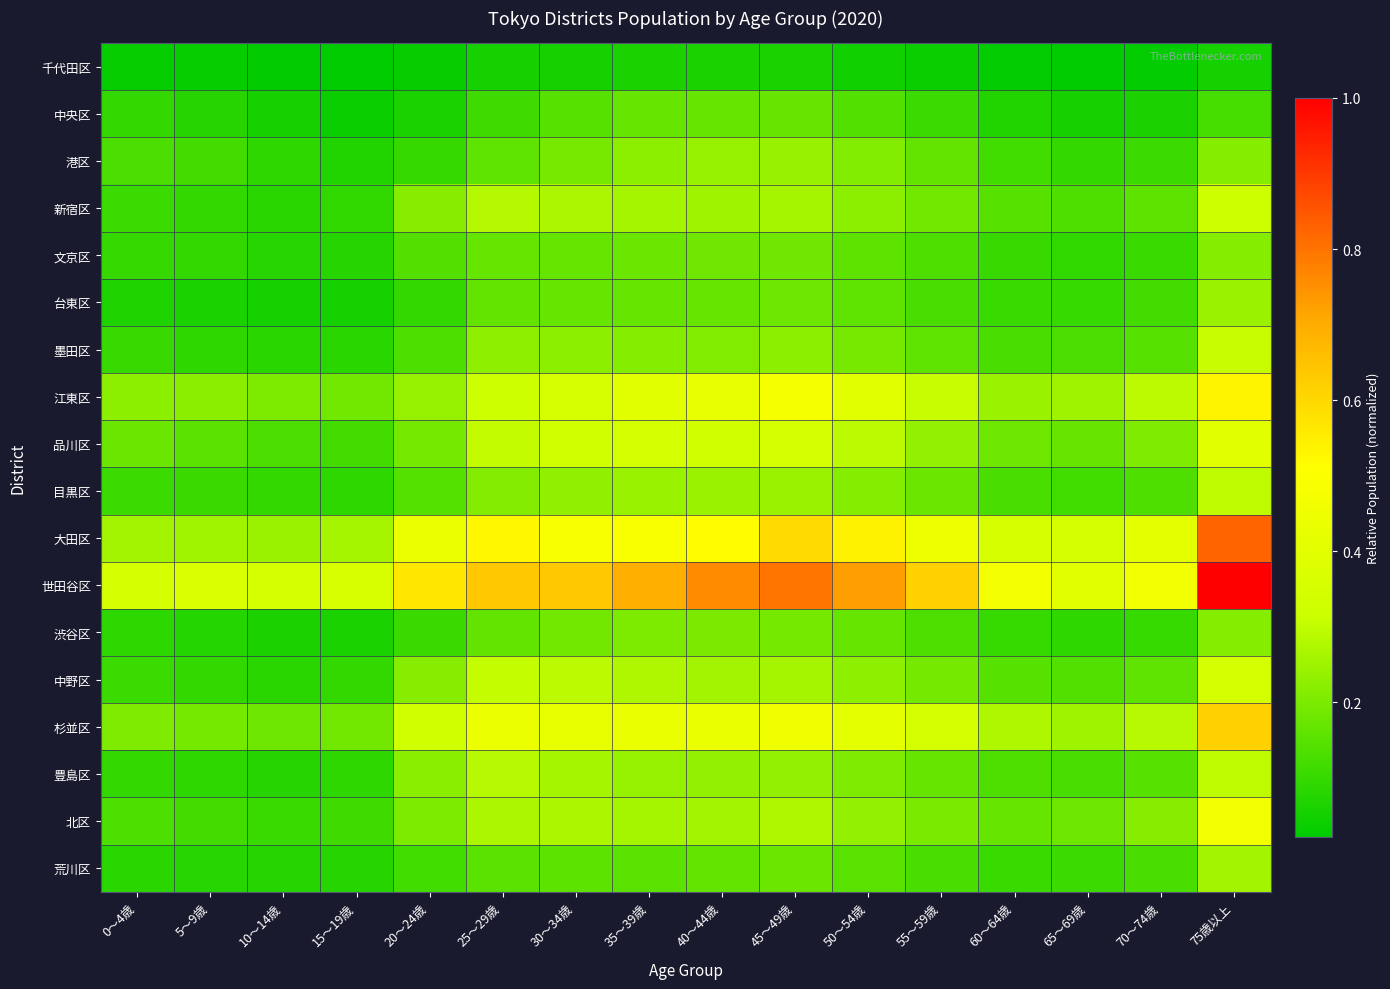

What is the total value across all series at 0～4歳?

2.5